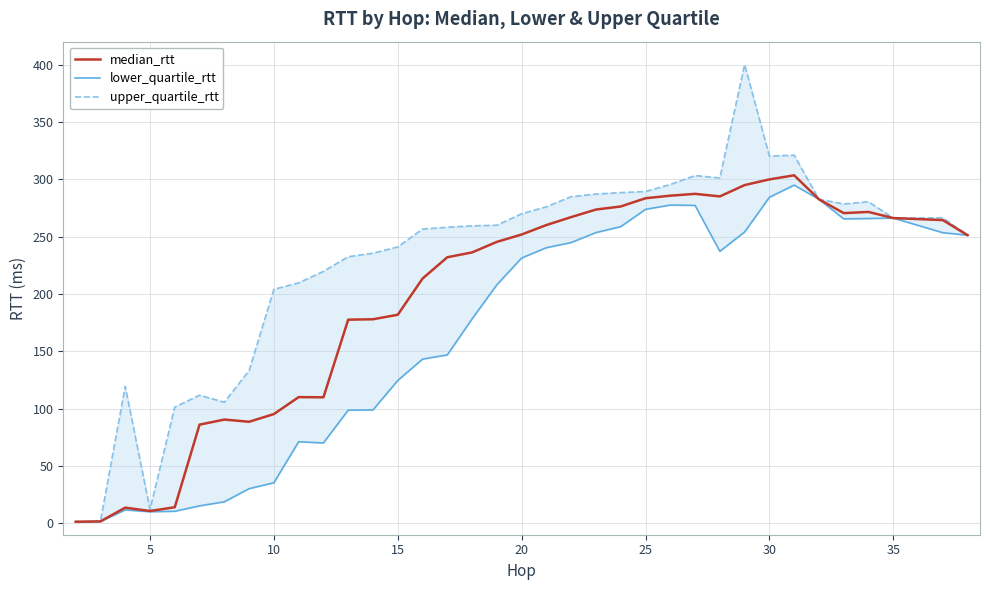

What is the highest value of the median_rtt series?

303.4